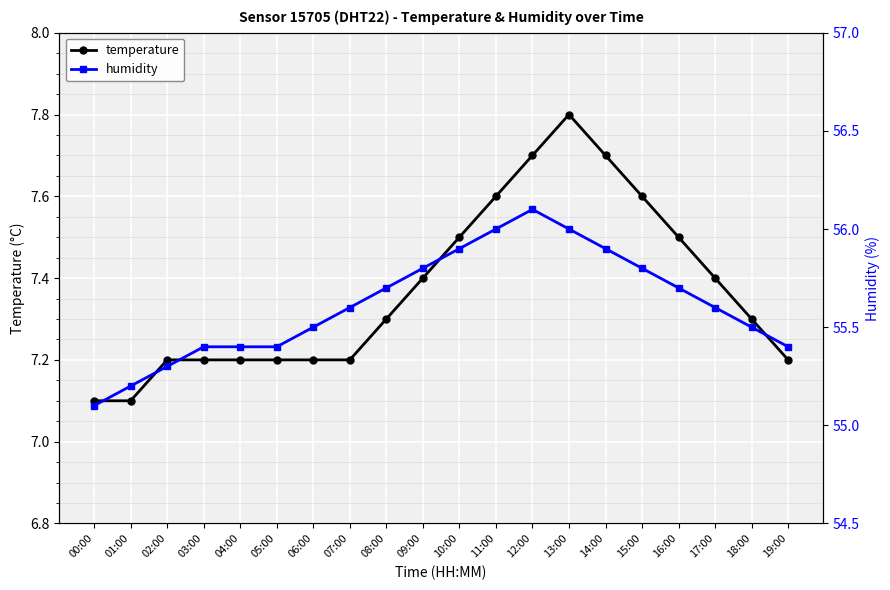

What is the label of the 17th point from the right?

03:00